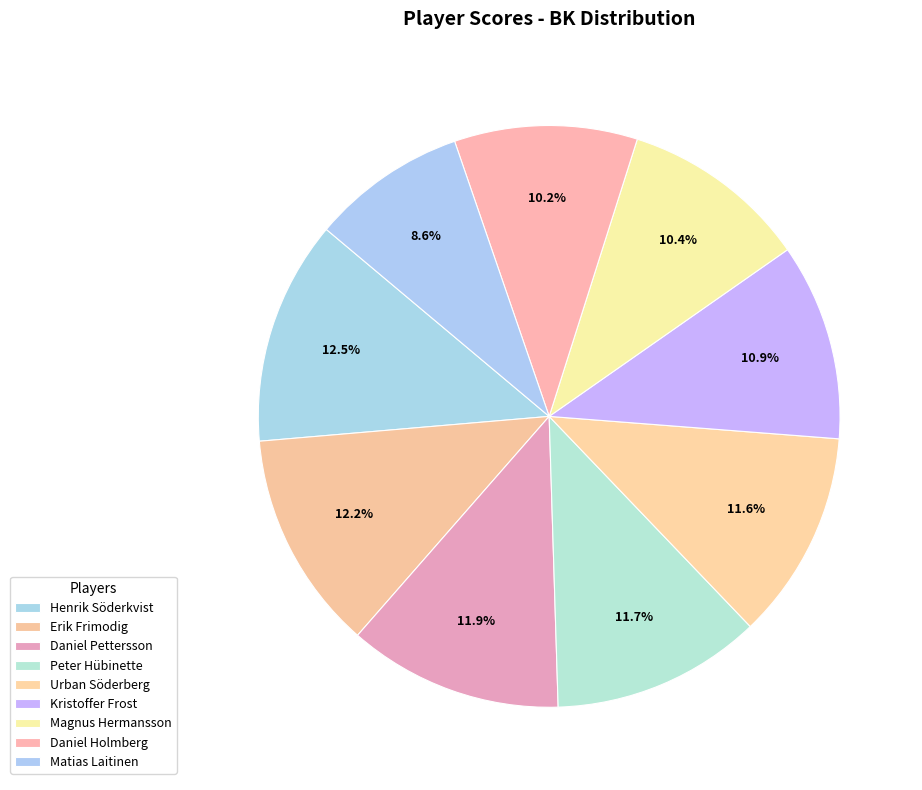

How many slices are in this pie chart?

9